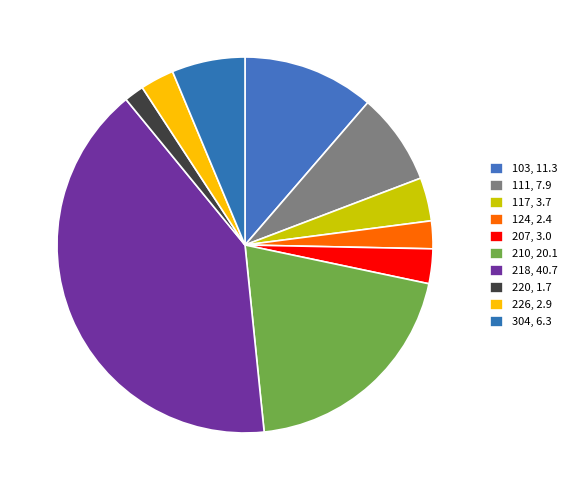

Count the number of slices in the pie.

10